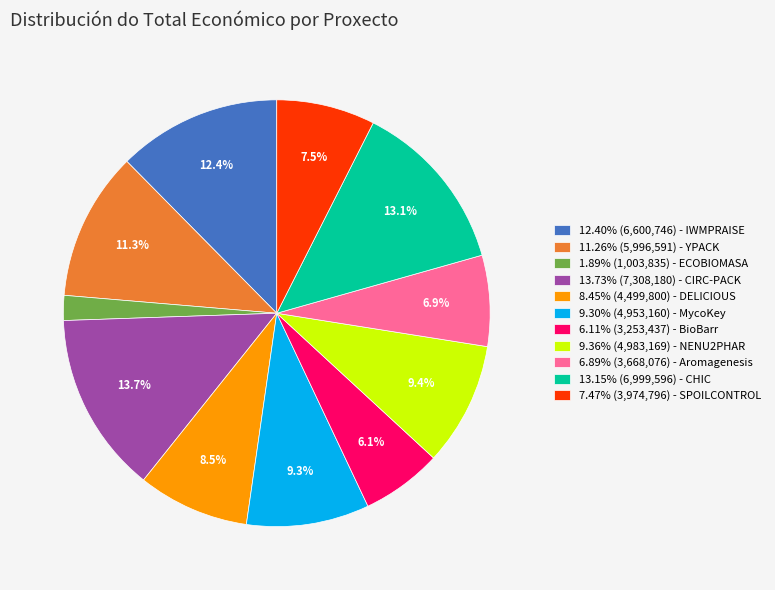

Combined, what portion of the pie is 13.73% (7,308,180) - CIRC-PACK and 6.11% (3,253,437) - BioBarr?

19.8%